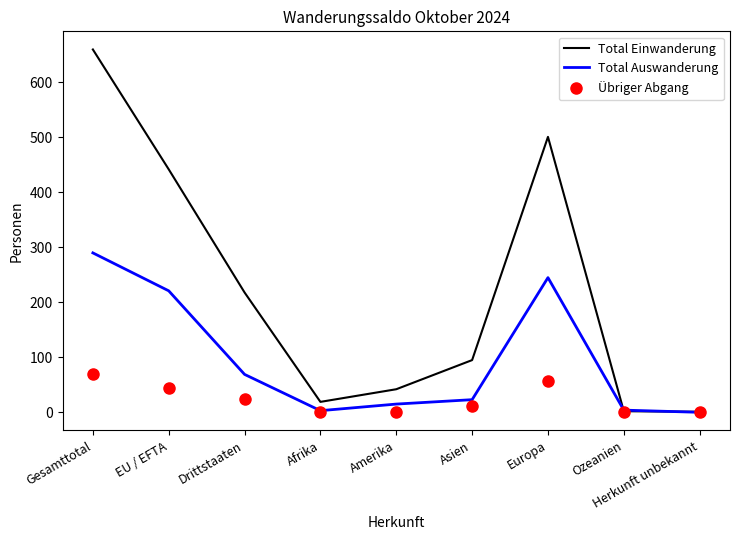

True or false: Übriger Abgang has more than 0 points higher than both neighbors.

True